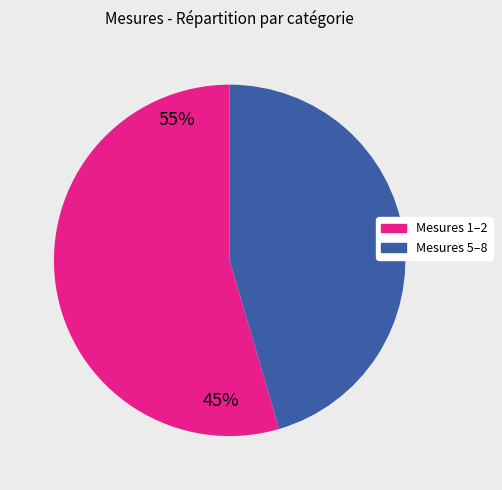

Does any single category account for the majority?

Yes